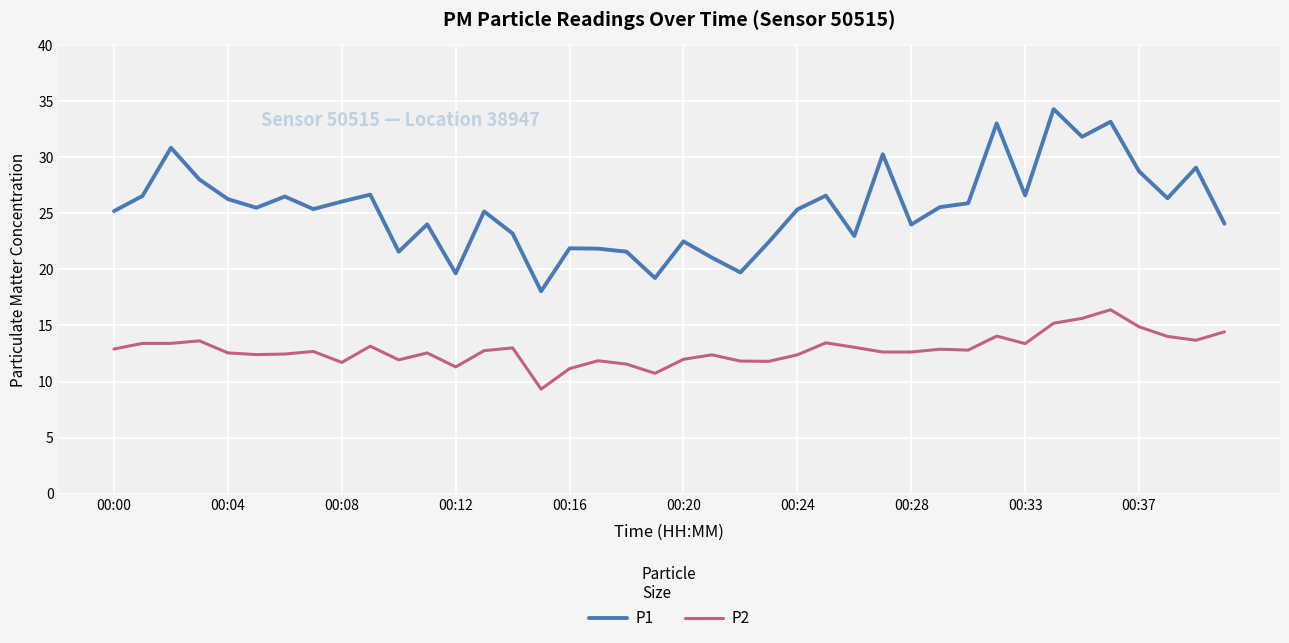

Rank the series by their maximum value, from highest to lowest.

P1, P2